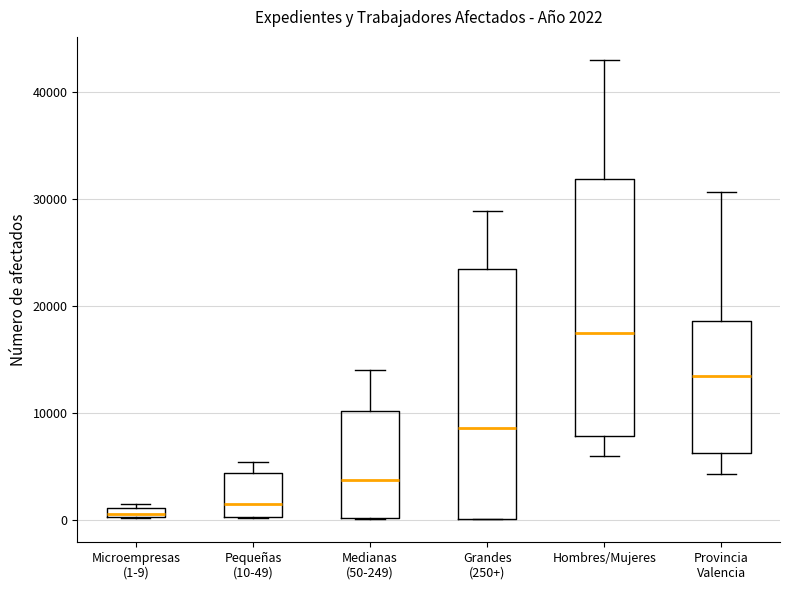

Which box has the highest median line?

Hombres/Mujeres